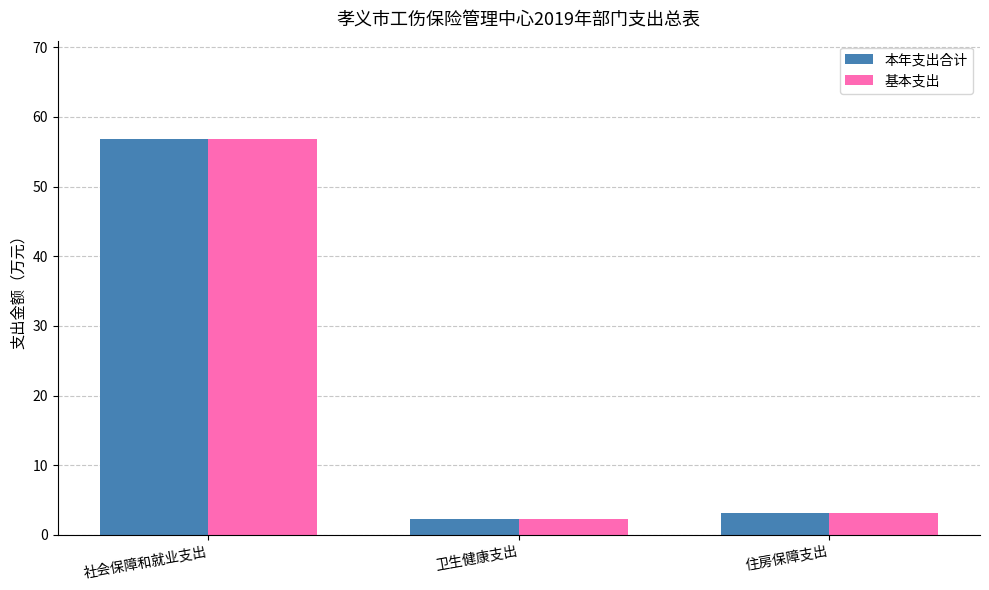

What is the lowest value of the 本年支出合计 series?

2.3